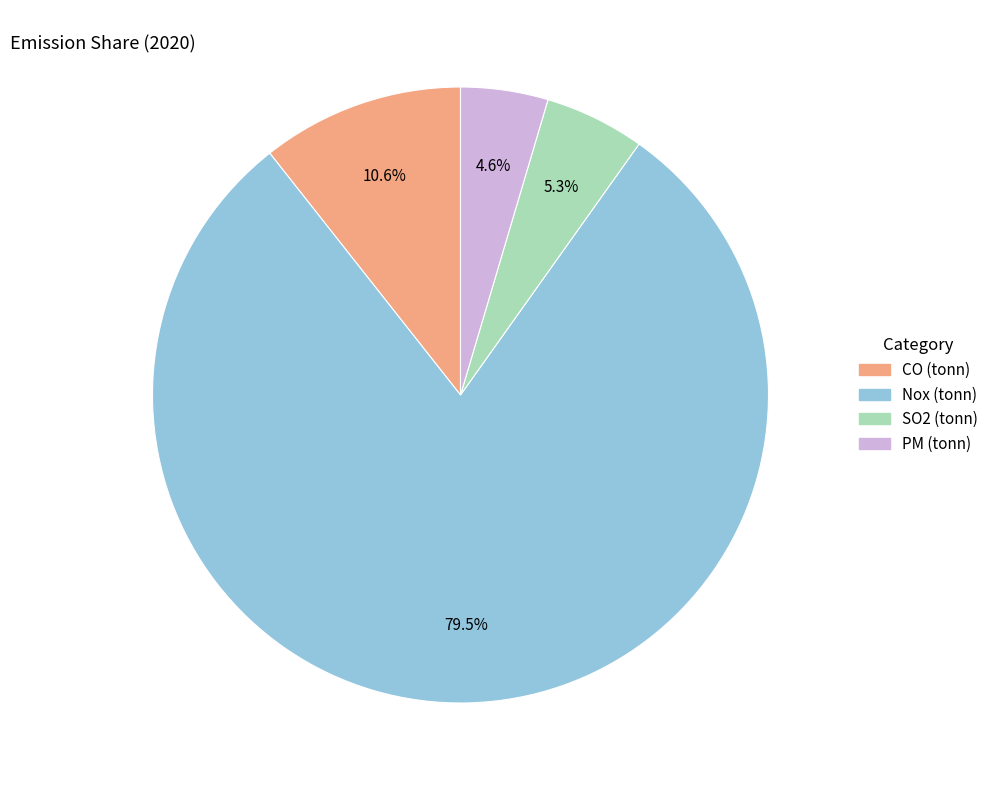

Is it true that CO (tonn) is 23% of the pie?

False